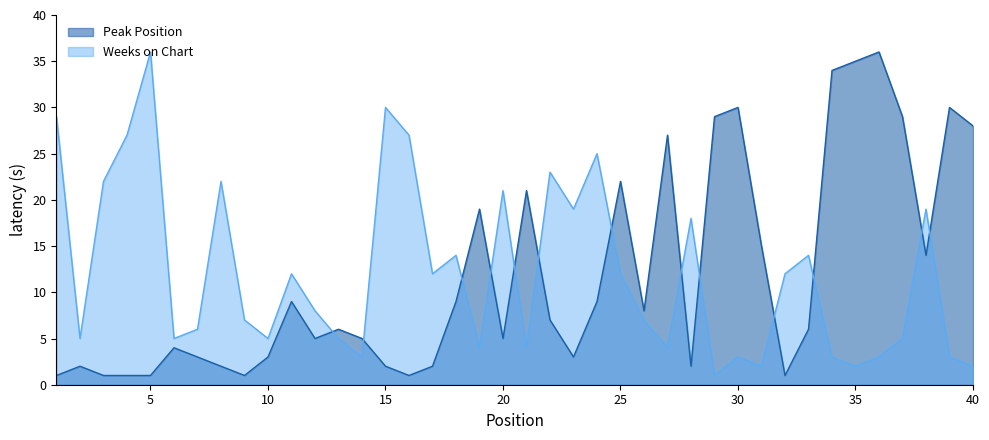

Which series has the largest total across all categories?

Weeks on Chart